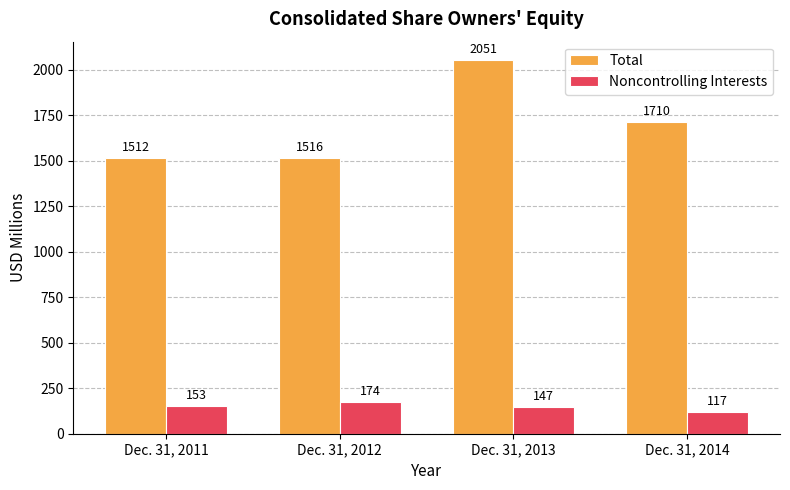

What is the spread (max minus min) of values at Dec. 31, 2012?

1342